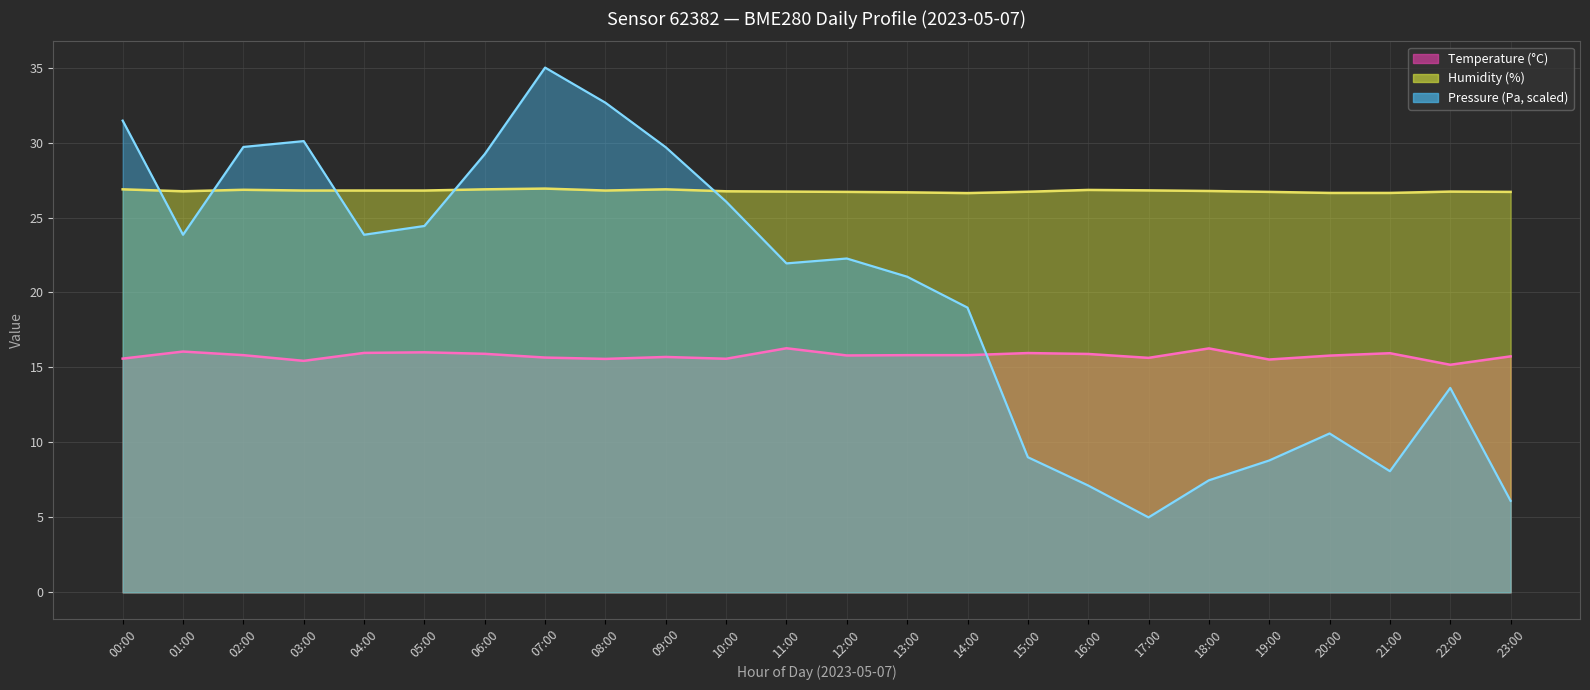

List the labels in order of pressure line value, largest first.

07:00, 08:00, 00:00, 03:00, 02:00, 09:00, 06:00, 10:00, 05:00, 01:00, 04:00, 12:00, 11:00, 13:00, 14:00, 22:00, 20:00, 15:00, 19:00, 21:00, 18:00, 16:00, 23:00, 17:00